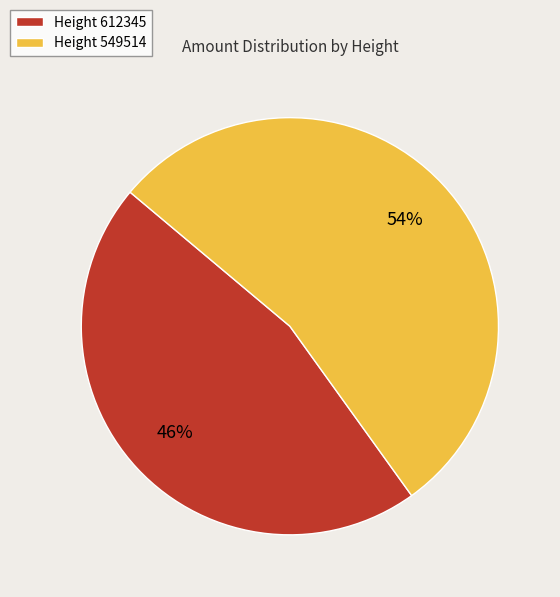

To the nearest percent, what is the average slice percentage?

50%